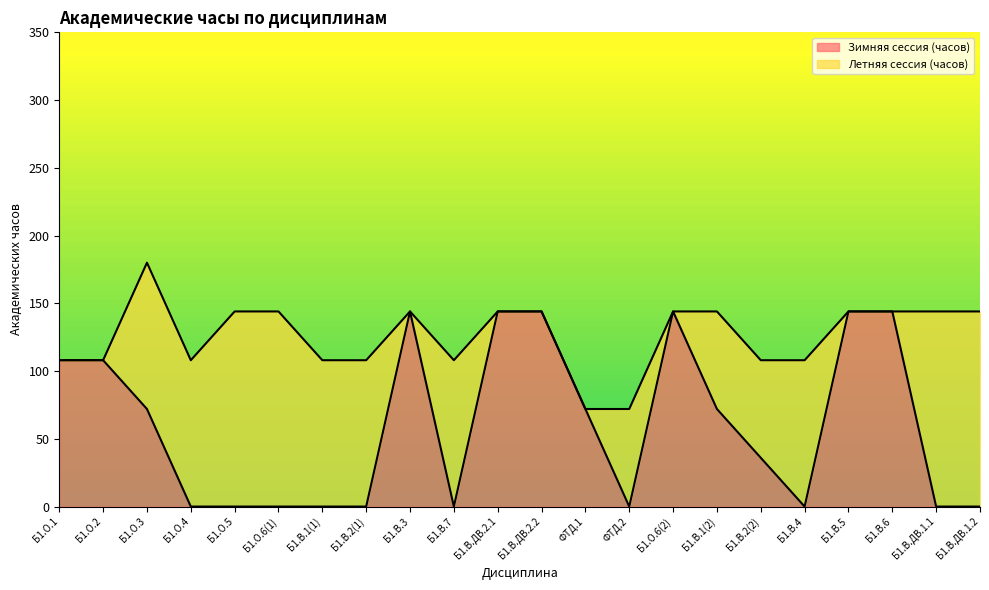

Where is the first local maximum?

Б1.В.3